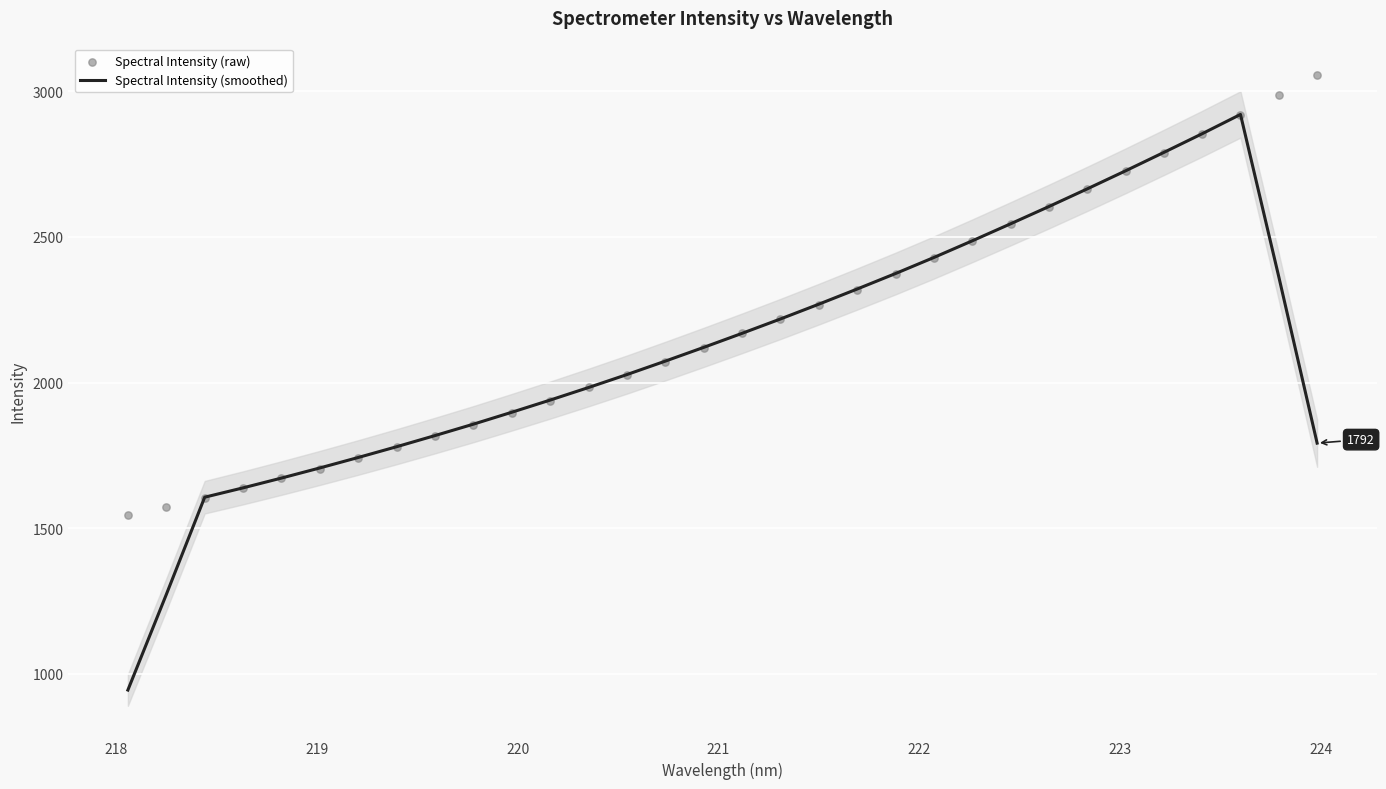

What are all the series names shown in the legend?

Spectral Intensity (smoothed), Spectral Intensity (raw)